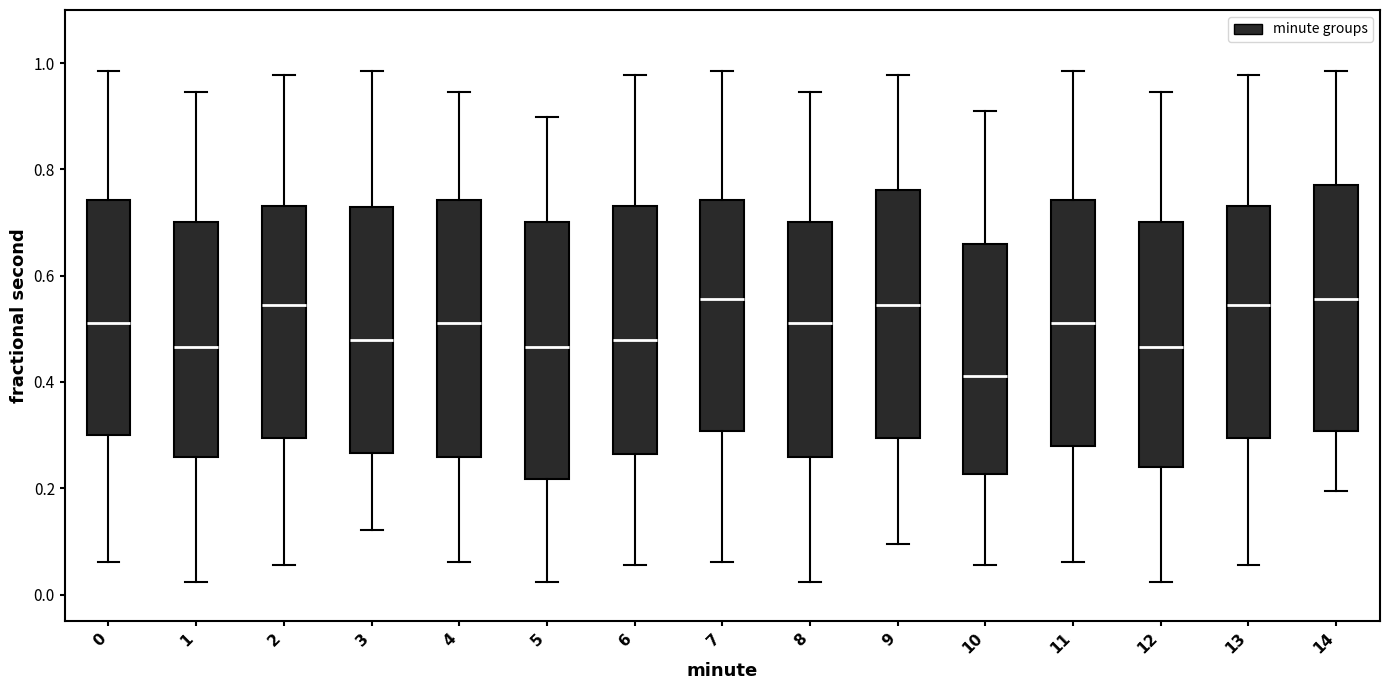

Reading left to right, transcribe this box plot: for each box, give where its median line is, the range the box spans, and where its two whiskers end, as read against the y-axis. The values are not printed on the chart, so give them approximately, as read against the axis.

0: median 0.52, box 0.30 to 0.74, whiskers 0.06 to 0.98
1: median 0.46, box 0.26 to 0.70, whiskers 0.02 to 0.94
2: median 0.54, box 0.30 to 0.74, whiskers 0.06 to 0.98
3: median 0.48, box 0.26 to 0.72, whiskers 0.12 to 0.98
4: median 0.52, box 0.26 to 0.74, whiskers 0.06 to 0.94
5: median 0.46, box 0.22 to 0.70, whiskers 0.02 to 0.90
6: median 0.48, box 0.26 to 0.74, whiskers 0.06 to 0.98
7: median 0.56, box 0.30 to 0.74, whiskers 0.06 to 0.98
8: median 0.52, box 0.26 to 0.70, whiskers 0.02 to 0.94
9: median 0.54, box 0.30 to 0.76, whiskers 0.10 to 0.98
10: median 0.42, box 0.22 to 0.66, whiskers 0.06 to 0.90
11: median 0.52, box 0.28 to 0.74, whiskers 0.06 to 0.98
12: median 0.46, box 0.24 to 0.70, whiskers 0.02 to 0.94
13: median 0.54, box 0.30 to 0.74, whiskers 0.06 to 0.98
14: median 0.56, box 0.30 to 0.76, whiskers 0.20 to 0.98